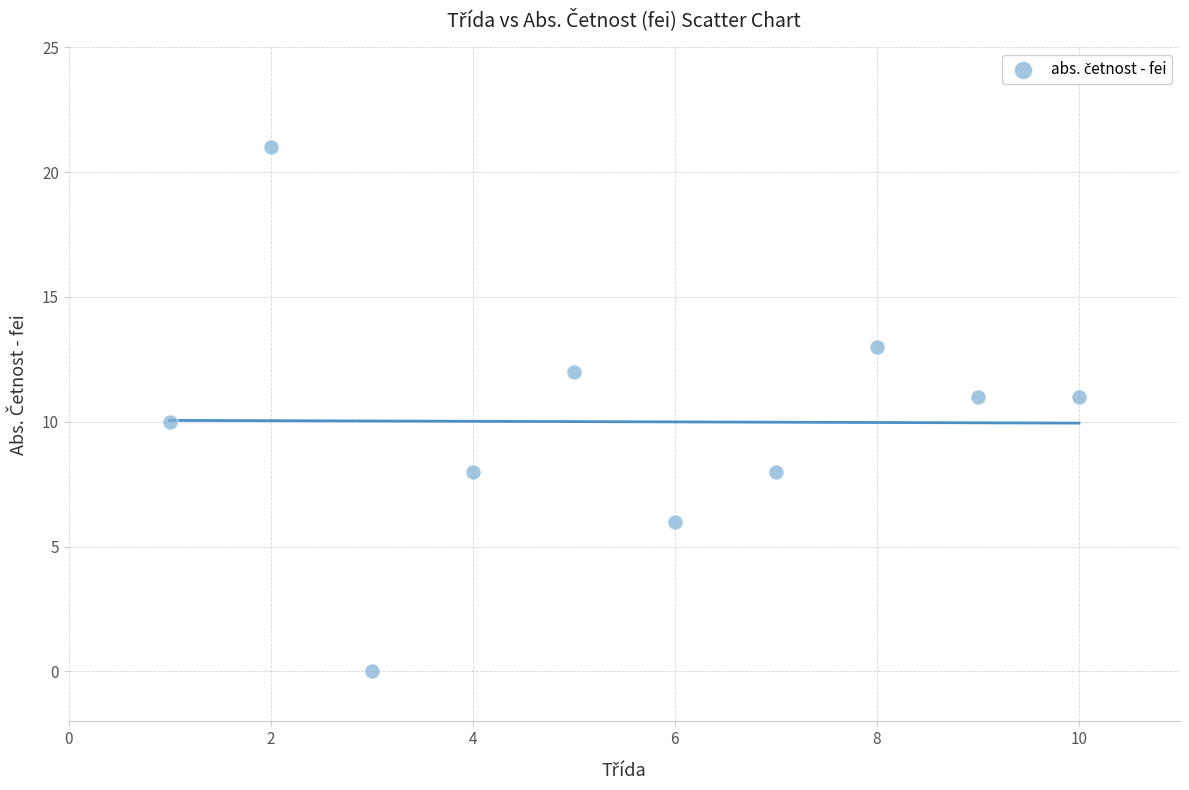

What is the average X value?

6